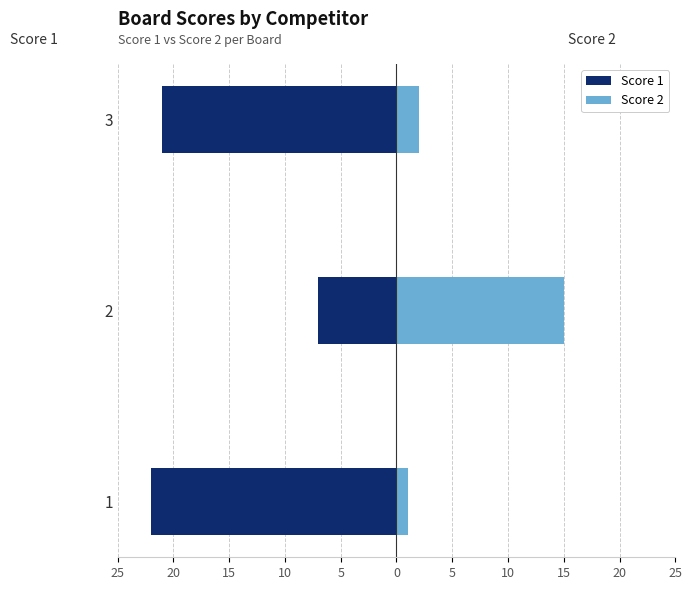

How many bars are there in each group?

2